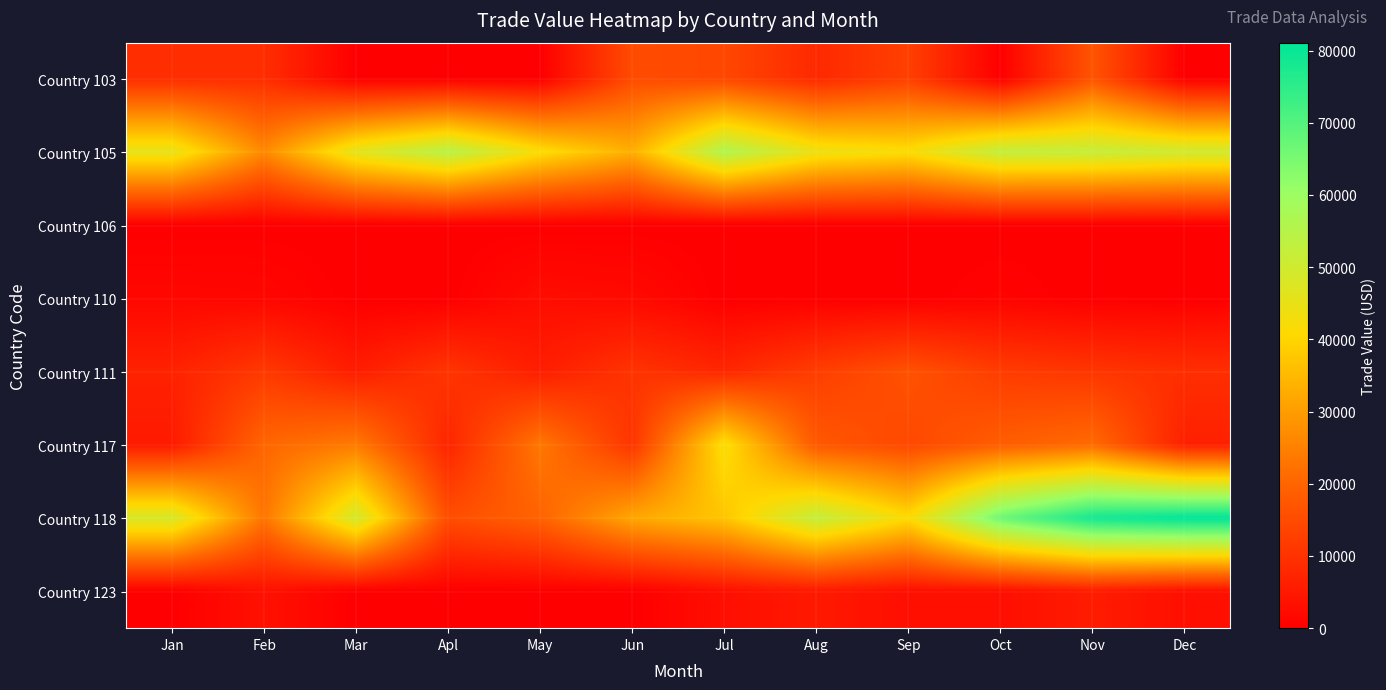

Reading left to right, list all the values displayed in this chart.

Country 103: Jan=9036	Feb=9091	Mar=0	Apl=0	May=0	Jun=14980	Jul=14189	Aug=8253	Sep=12640	Oct=0	Nov=16710	Dec=0
Country 105: Jan=45250	Feb=26576	Mar=46087	Apl=54458	May=41798	Jun=33241	Jul=56157	Aug=44226	Sep=41748	Oct=52442	Nov=52014	Dec=49948
Country 106: Jan=0	Feb=0	Mar=0	Apl=0	May=0	Jun=0	Jul=0	Aug=0	Sep=0	Oct=0	Nov=0	Dec=0
Country 110: Jan=1559	Feb=1401	Mar=0	Apl=0	May=2629	Jun=2124	Jul=0	Aug=0	Sep=0	Oct=726	Nov=0	Dec=0
Country 111: Jan=6810	Feb=11338	Mar=5869	Apl=10563	May=6013	Jun=10308	Jul=7684	Aug=12301	Sep=16221	Oct=12003	Nov=10666	Dec=9343
Country 117: Jan=5204	Feb=20364	Mar=24076	Apl=7417	May=23491	Jun=10577	Jul=42231	Aug=17630	Sep=14377	Oct=18677	Nov=21215	Dec=6418
Country 118: Jan=48582	Feb=23062	Mar=49245	Apl=15407	May=19670	Jun=31792	Jul=37137	Aug=52315	Sep=41143	Oct=66707	Nov=78390	Dec=81092
Country 123: Jan=0	Feb=3492	Mar=0	Apl=0	May=0	Jun=0	Jul=3151	Aug=5014	Sep=3058	Oct=3037	Nov=5593	Dec=3059